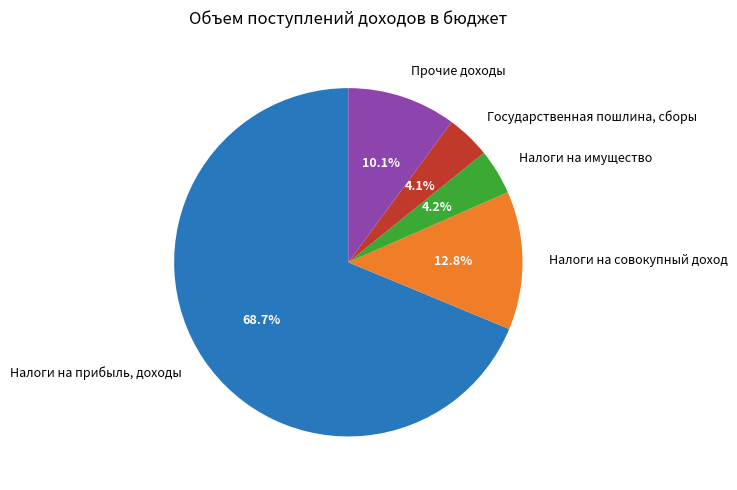

Which category has the biggest portion of the pie?

Налоги на прибыль, доходы